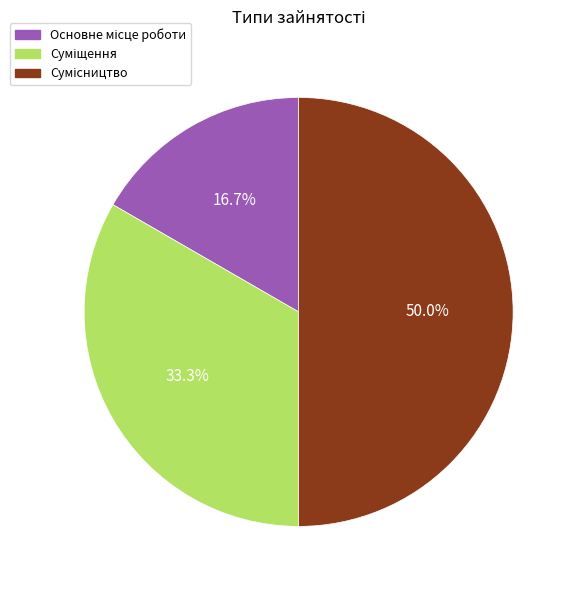

Rank the categories by value from highest to lowest.

Сумісництво, Суміщення, Основне місце роботи